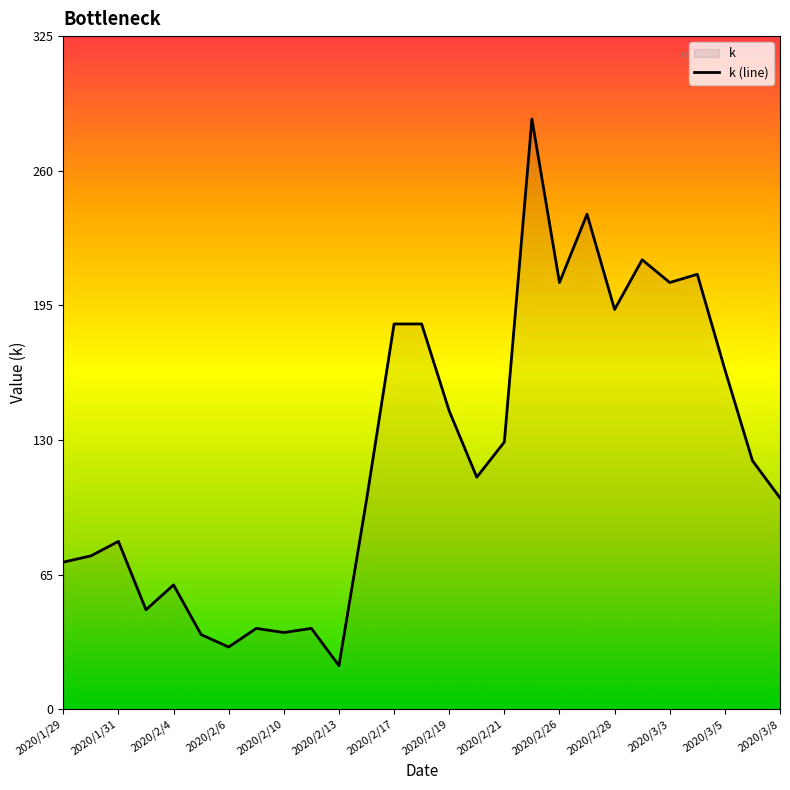

The value at 2020/2/19 is 240. True or false?

False